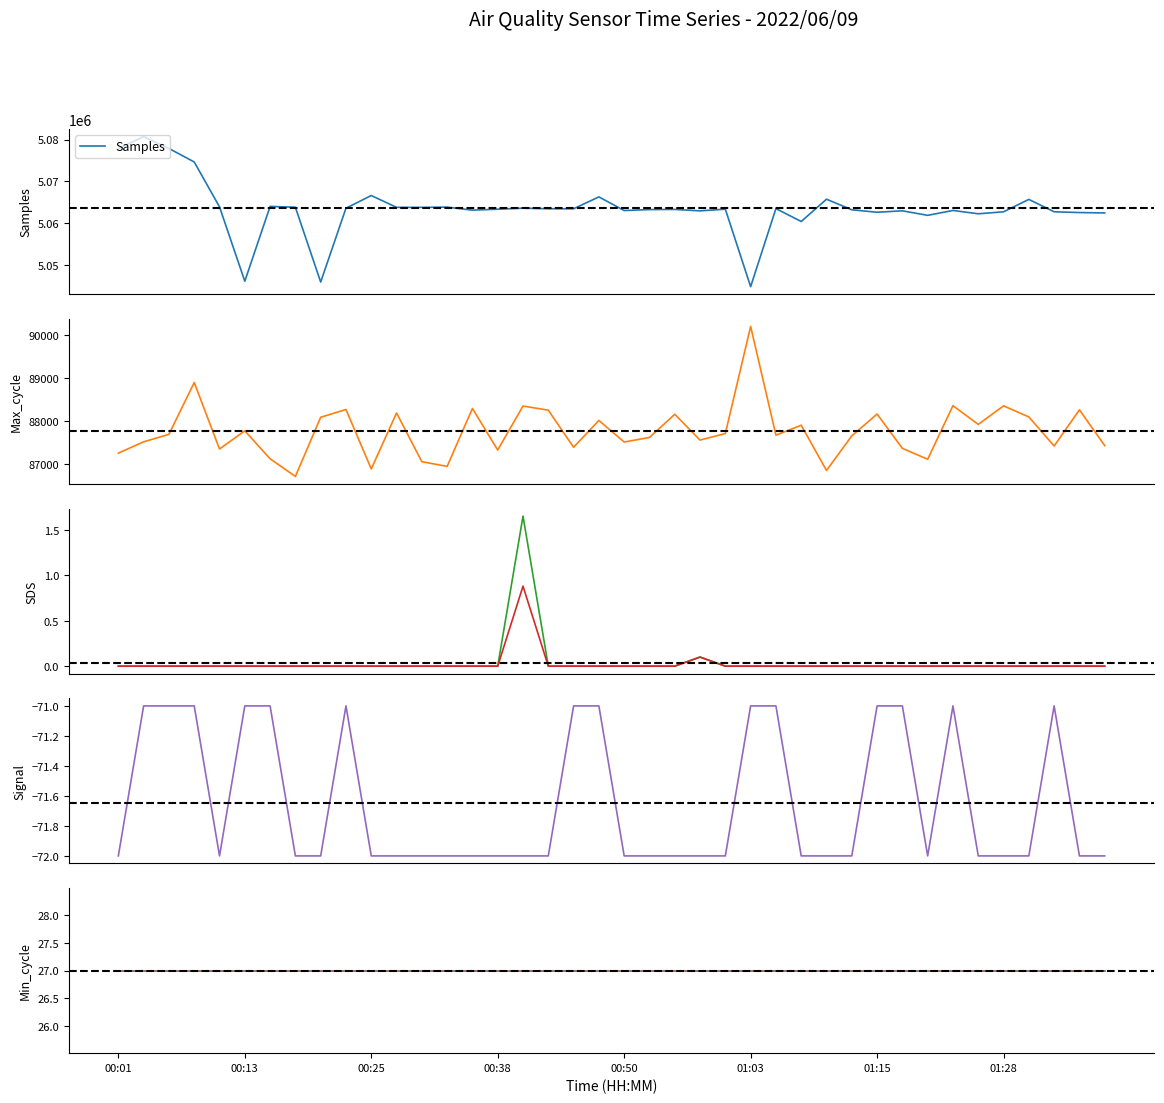

True or false: SDS_P1 and Min_cycle intersect in this chart.

False